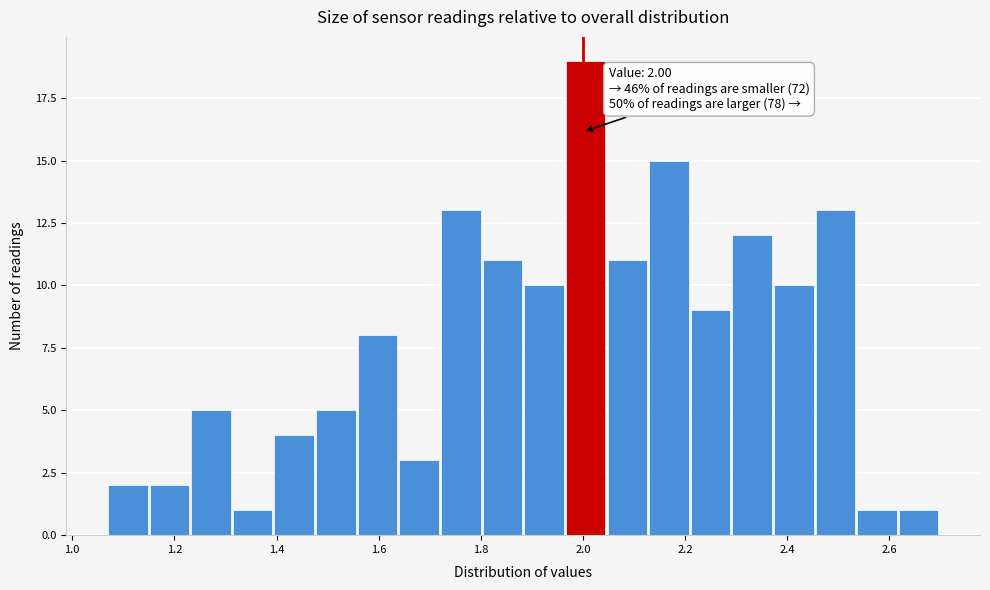

Which range on the x-axis has the tallest bar?

1.96 to 2.04